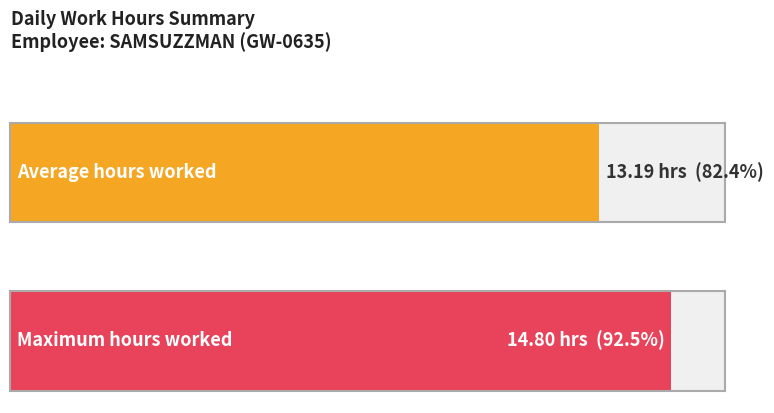

Are the bars grouped side by side (vs. stacked)?

No